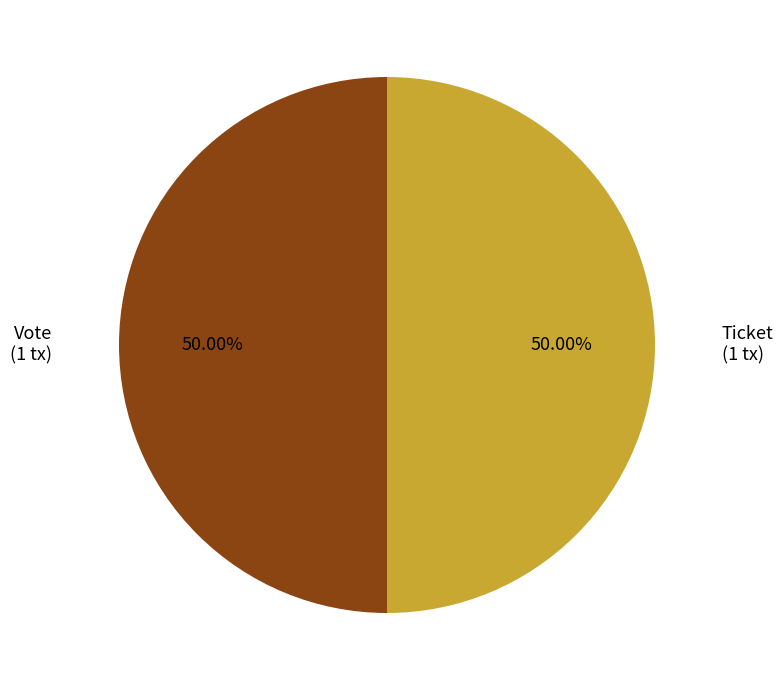

To the nearest percent, what is the difference between the largest and smallest slice percentages?

0%